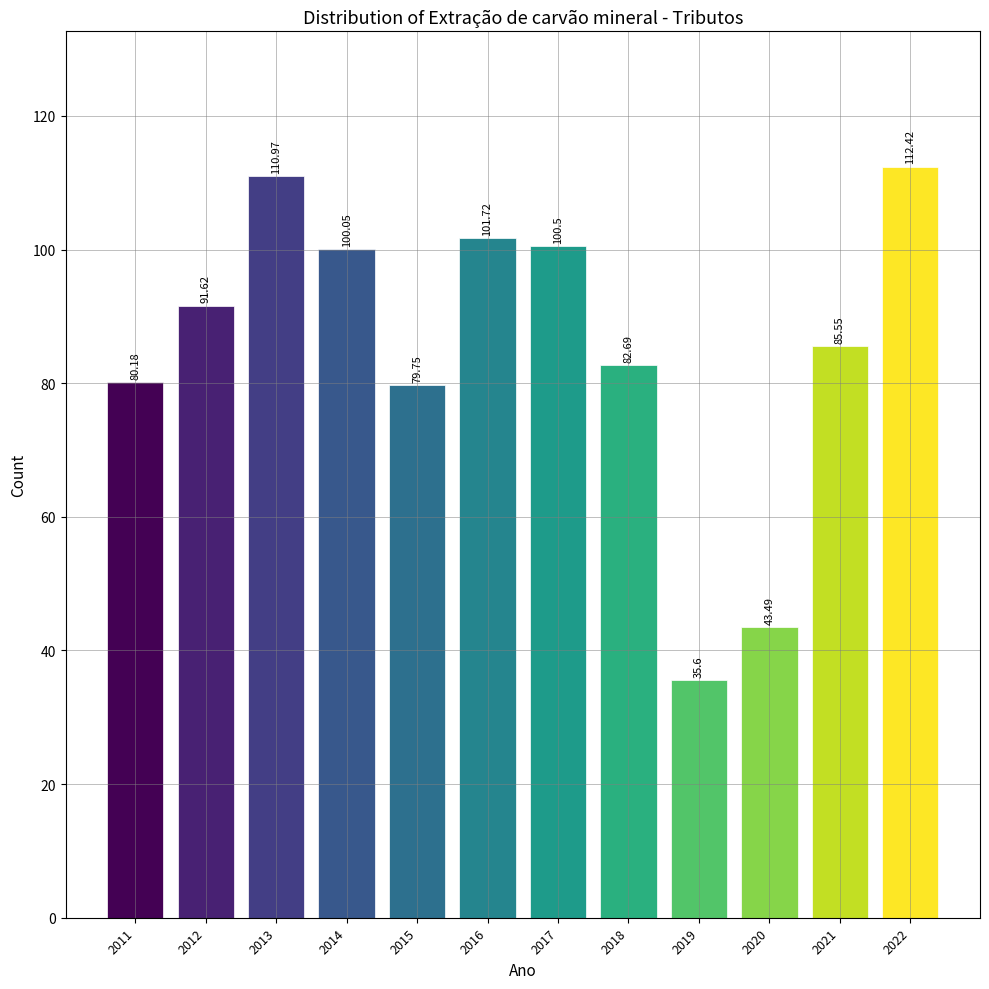

What is the sum of all values?

1024.5